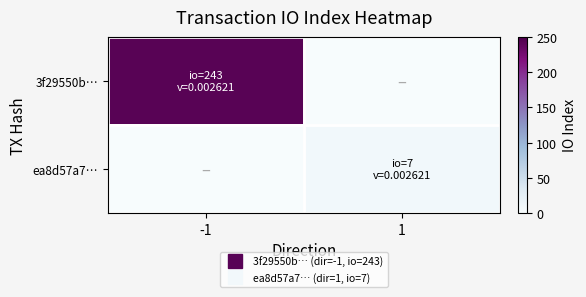

What is the greatest value displayed?

243